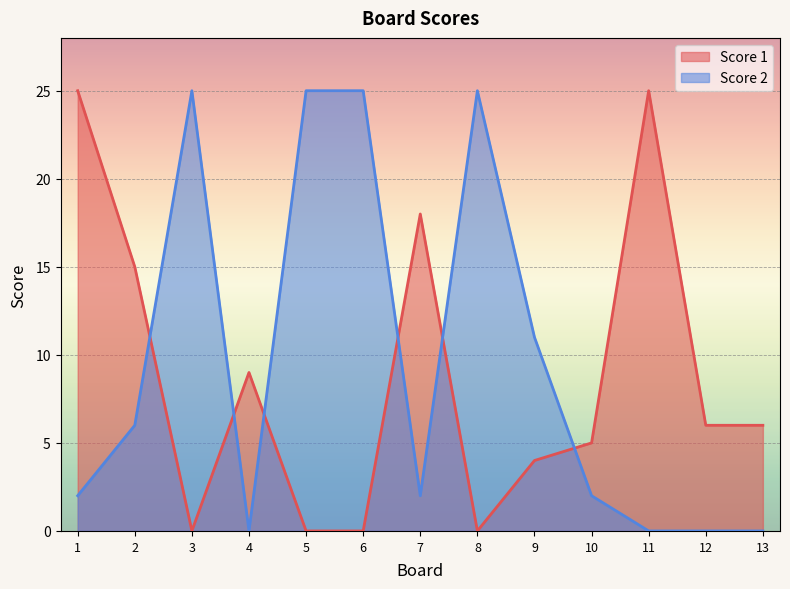

At which label does Score 2 reach its minimum?

4